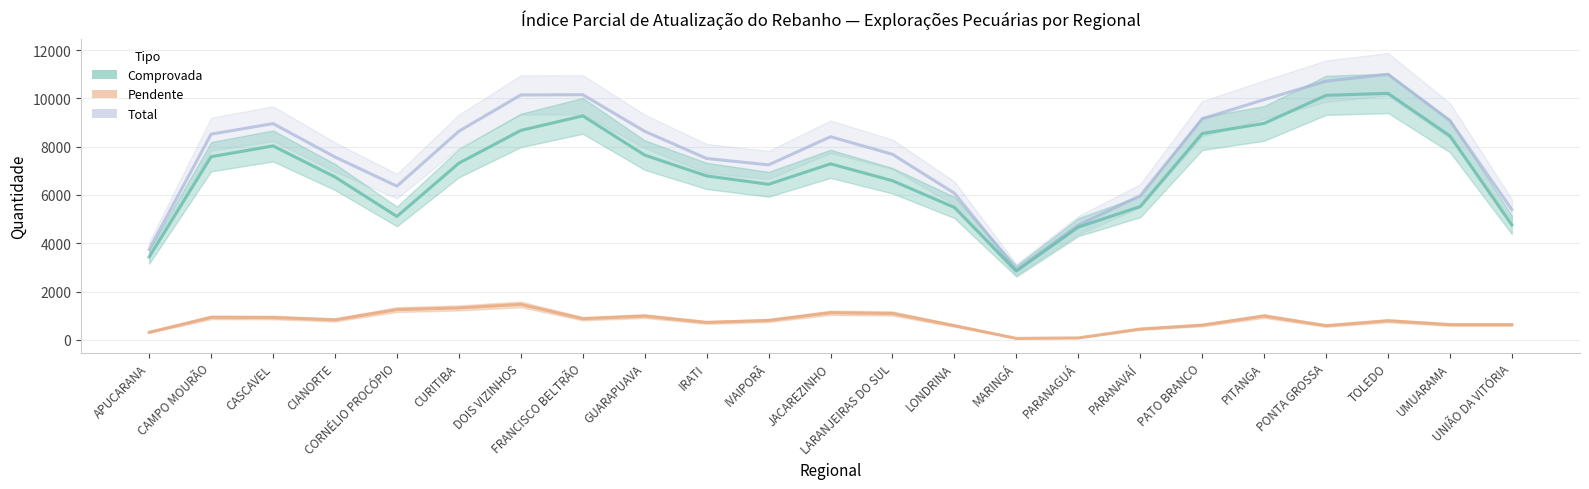

At which label does Total first exceed 8412?

CAMPO MOURÃO